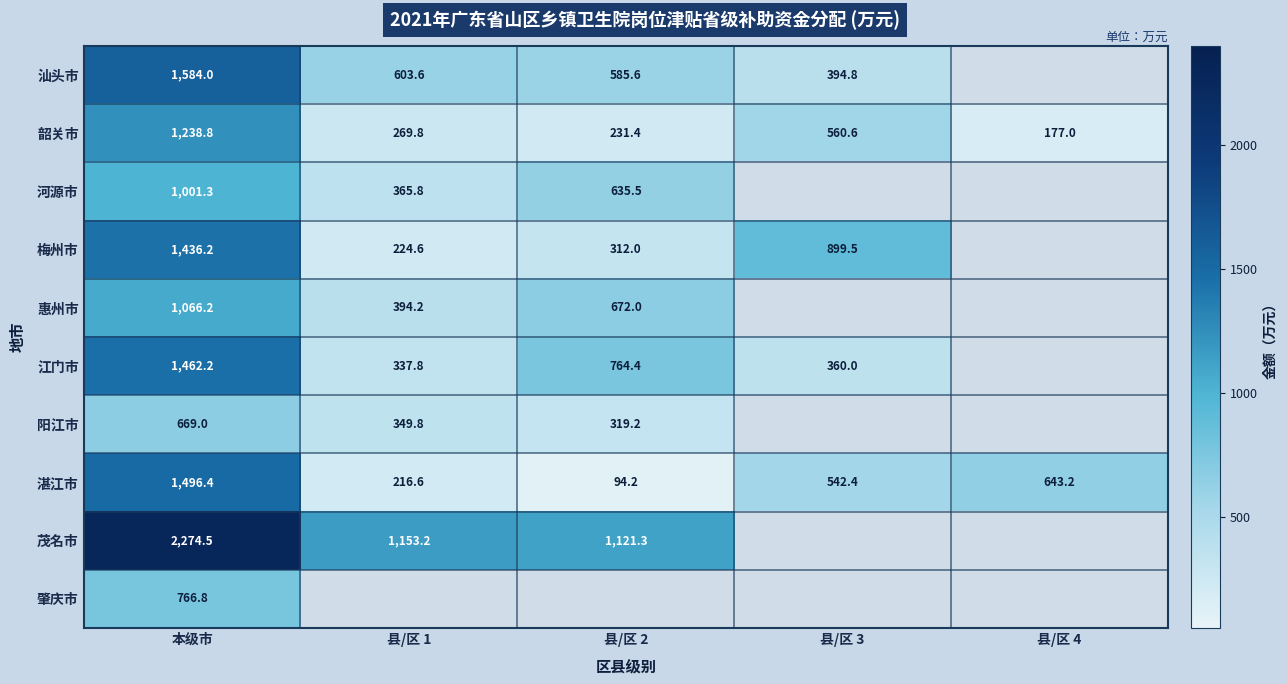

The value of 肇庆市 at 本级市 is 766.8. True or false?

True